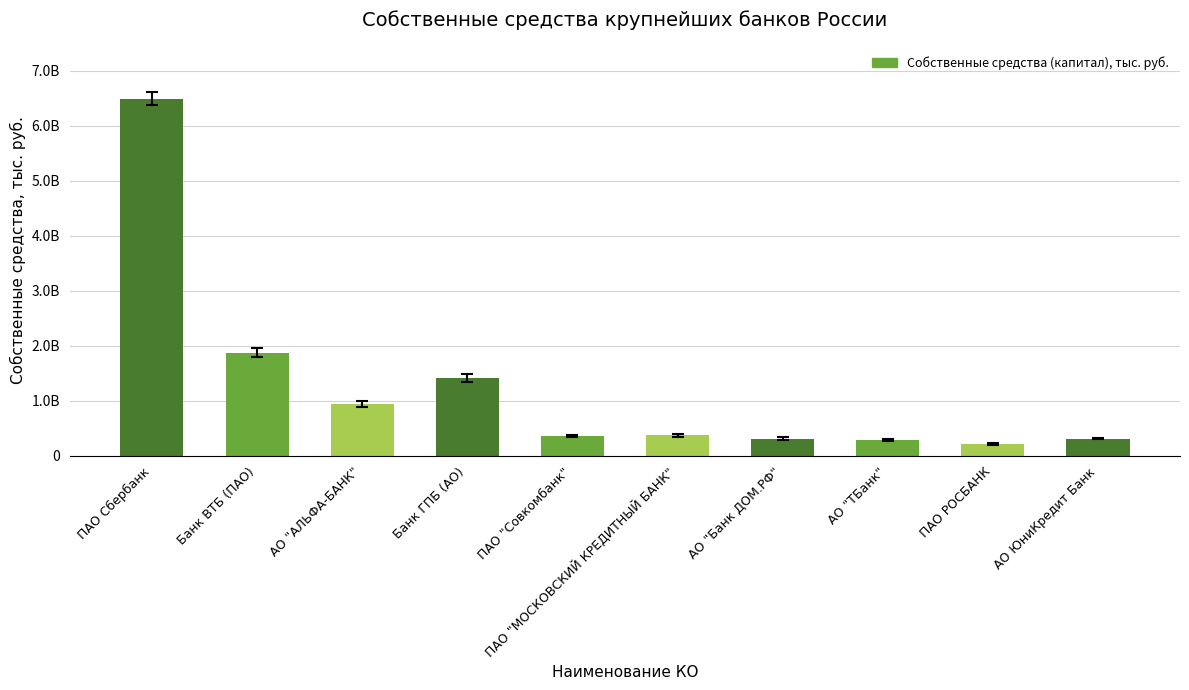

What is the sum of all values?

12552019862